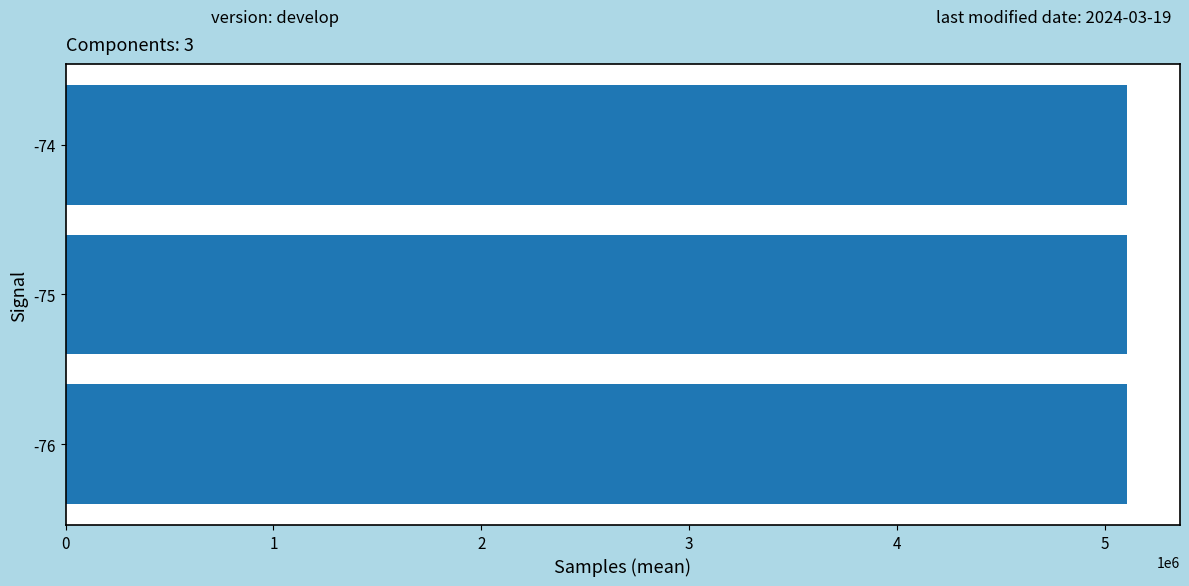

What is the sum of all values?

15320729.7